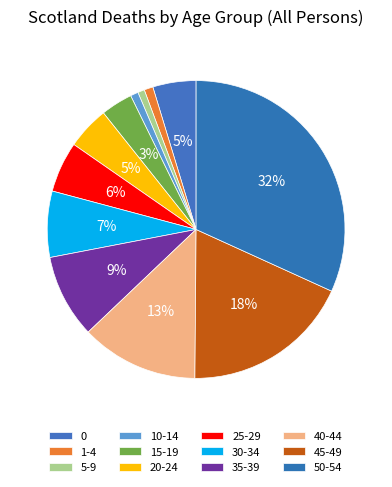

Count the number of slices in the pie.

12